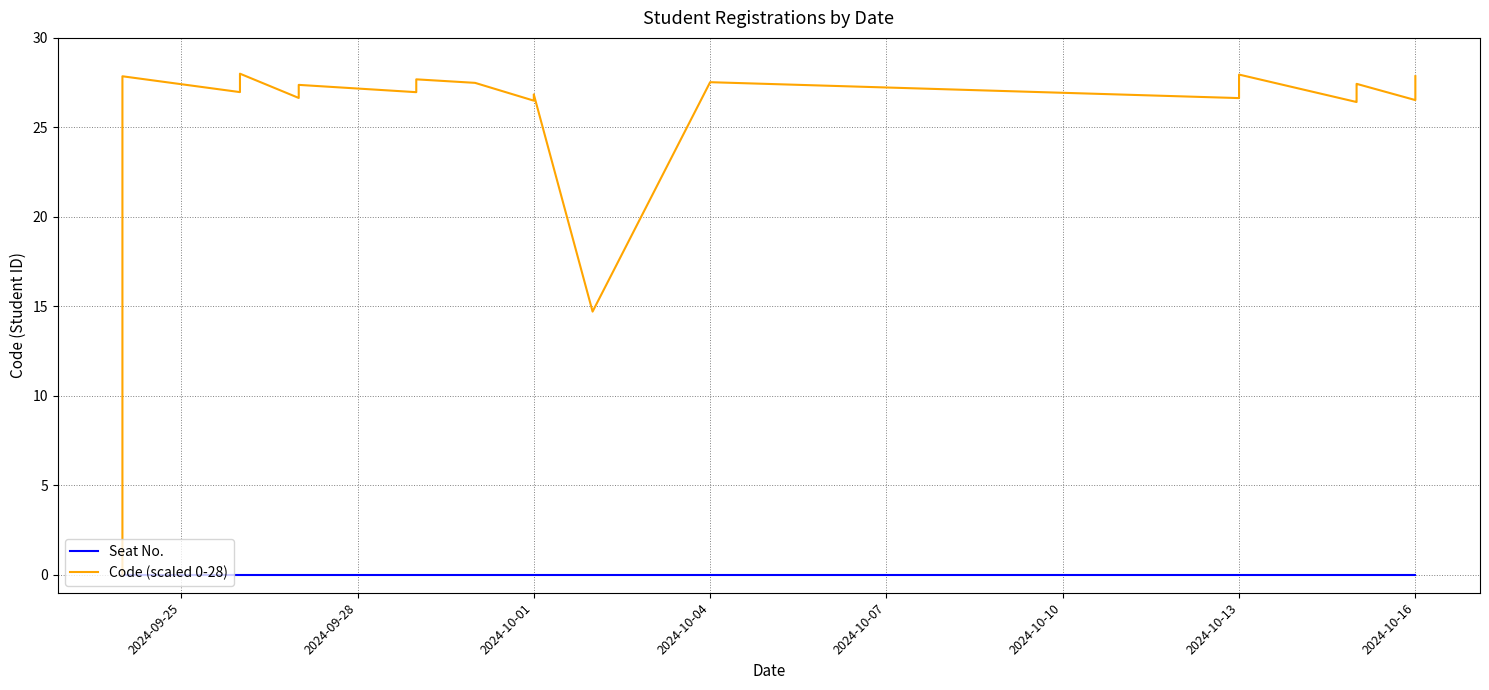

Which series has the largest range (max minus min)?

Code (scaled 0-28)